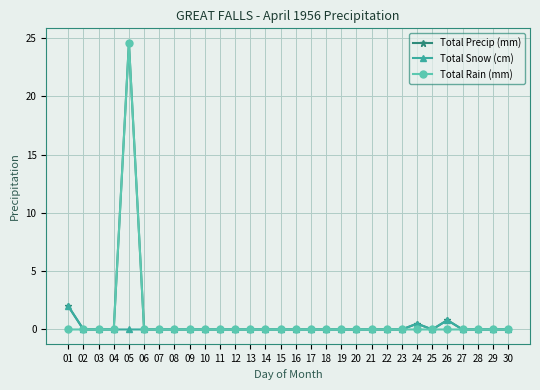

Is it true that Total Snow (cm) equals 0.0 at 06?

True